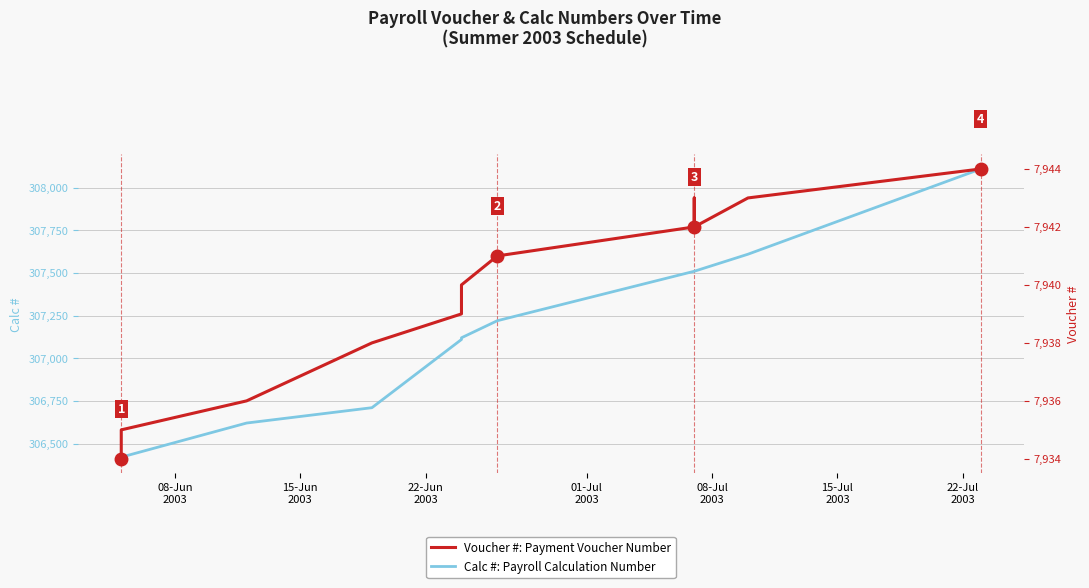

List the series in order of their peak value, highest first.

Calc #: Payroll Calculation Number, Voucher #: Payment Voucher Number